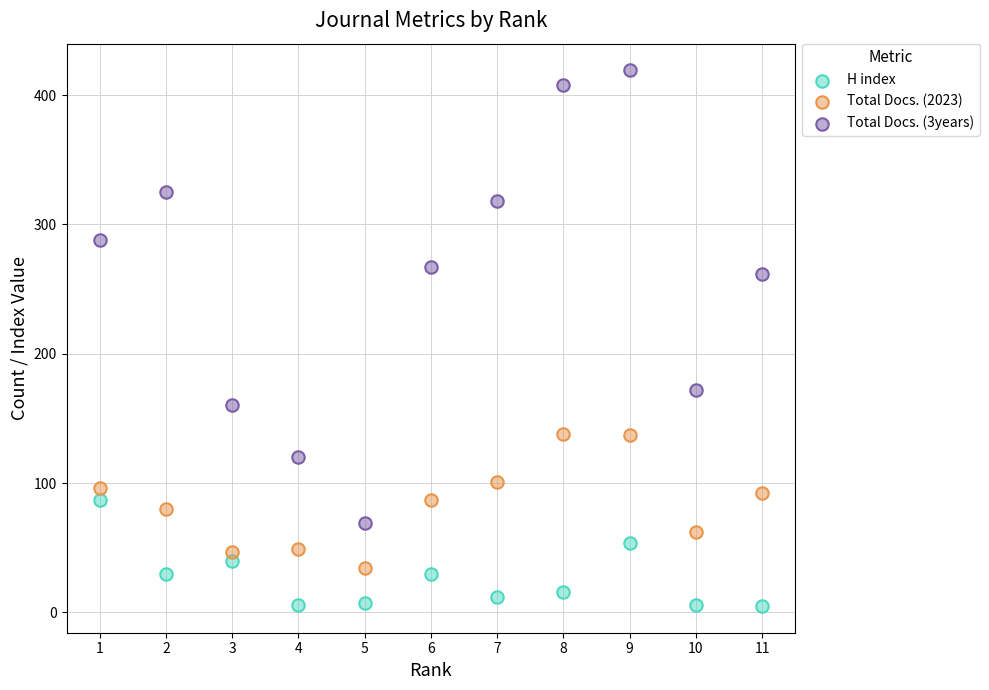

Across all data points, what is the range of Y values (max minus min)?

414